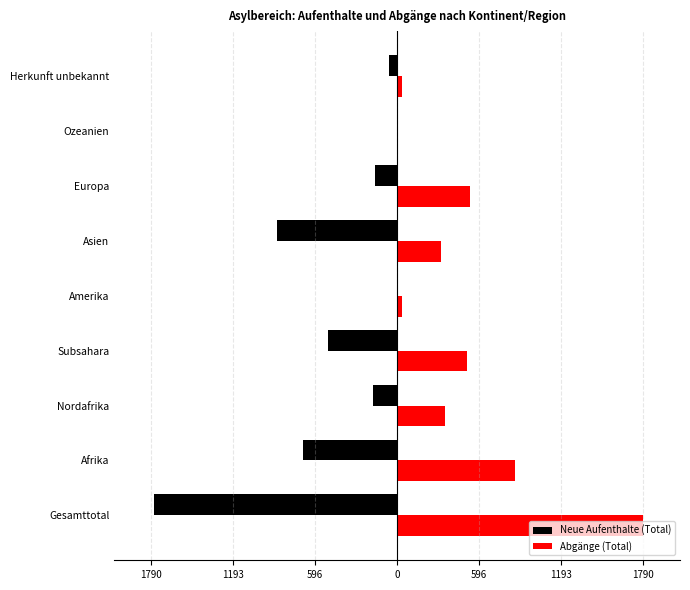

What is the value of the Neue Aufenthalte (Total) bar at the 1st from the left?

-1771